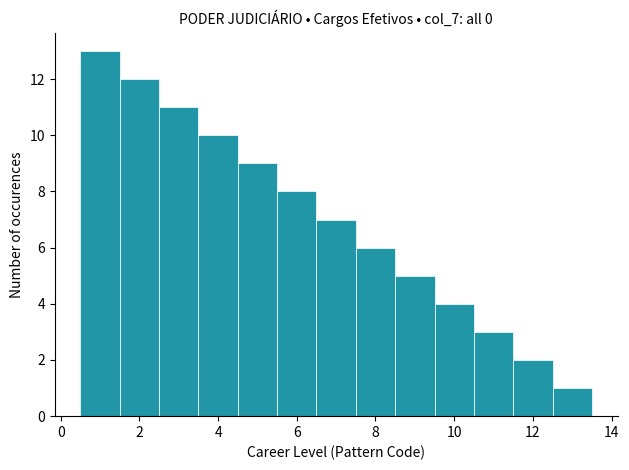

Reading left to right, transcribe this chart: for each bar, give the range it covers on the x-axis and its height. Neither the bar edges nor the heights are printed on the chart, so give them approximately, as read against the axes.

0.5 to 1.5: 13
1.5 to 2.5: 12
2.5 to 3.5: 11
3.5 to 4.5: 10
4.5 to 5.5: 9
5.5 to 6.5: 8
6.5 to 7.5: 7
7.5 to 8.5: 6
8.5 to 9.5: 5
9.5 to 10.5: 4
10.5 to 11.5: 3
11.5 to 12.5: 2
12.5 to 13.5: 1